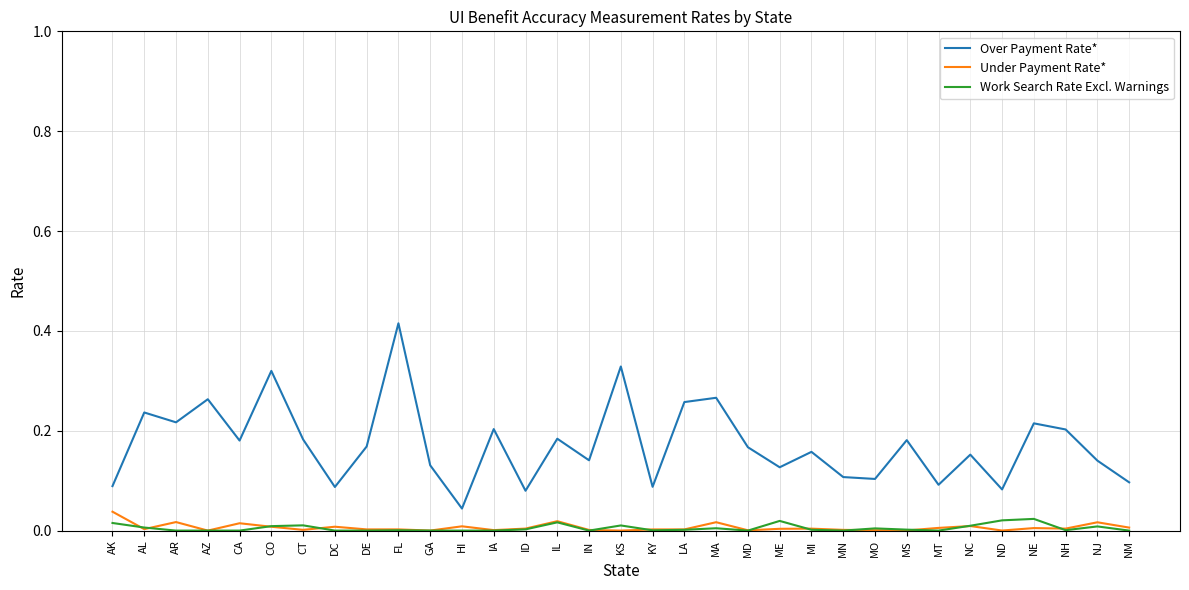

Which series has the widest spread of values?

Over Payment Rate*